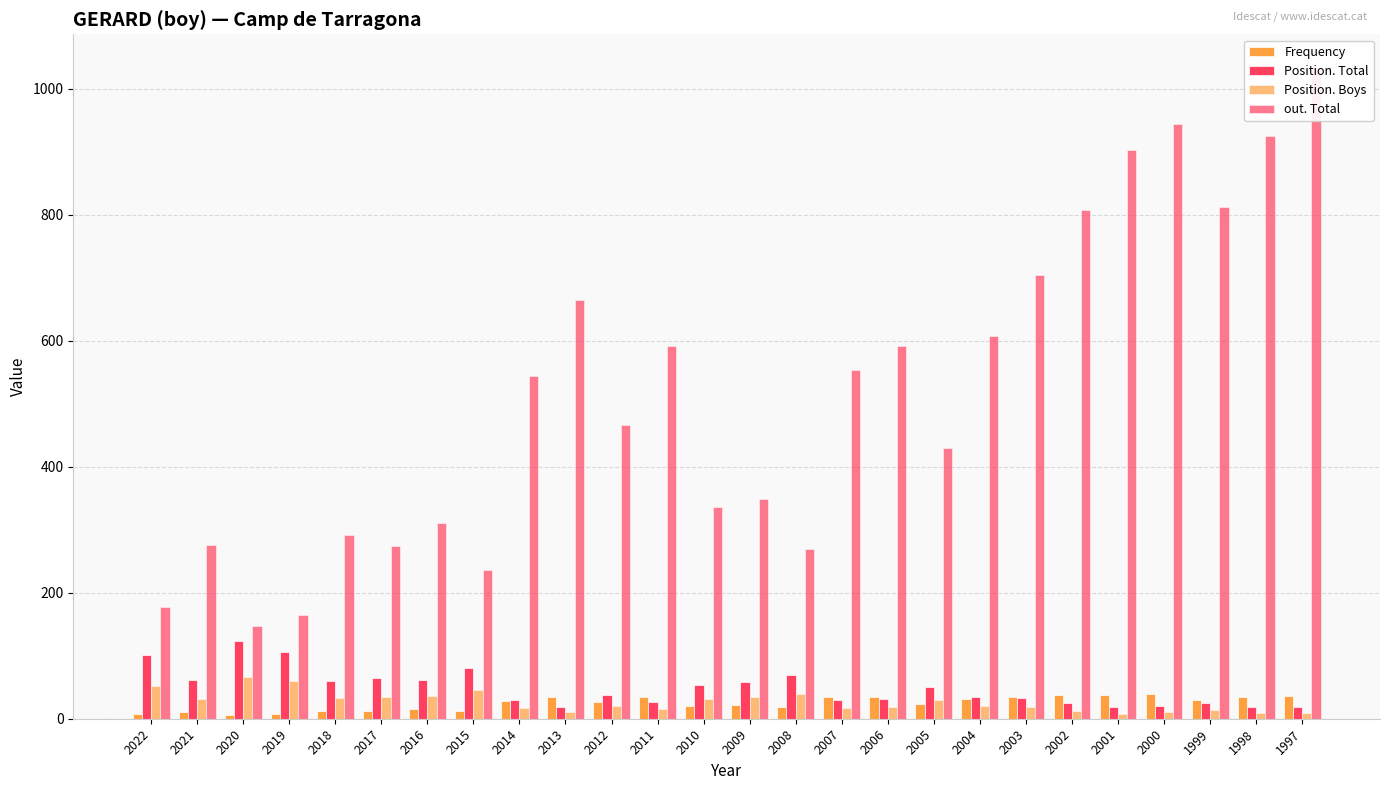

At which label is Position. Boys closest to 37?

2016